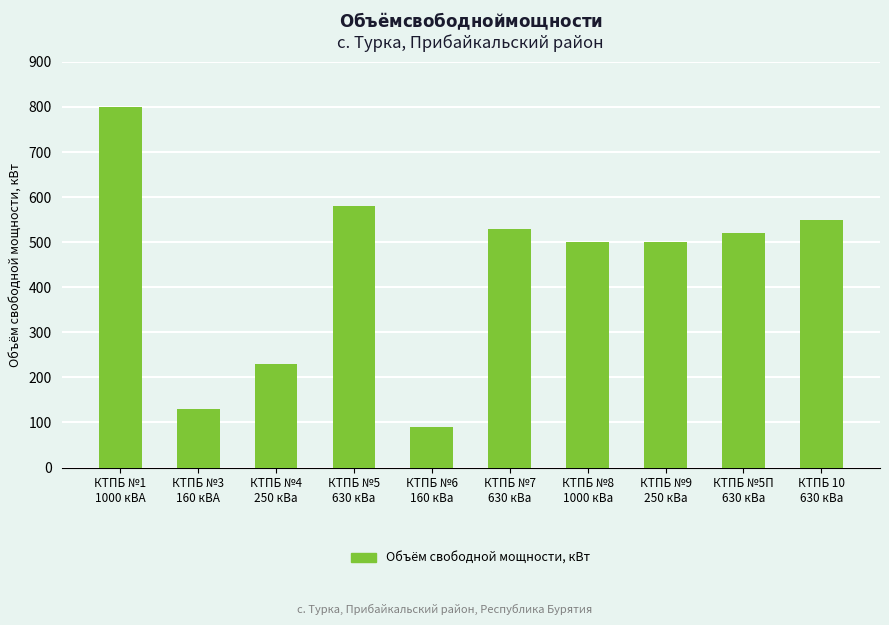

What is the average value?

443